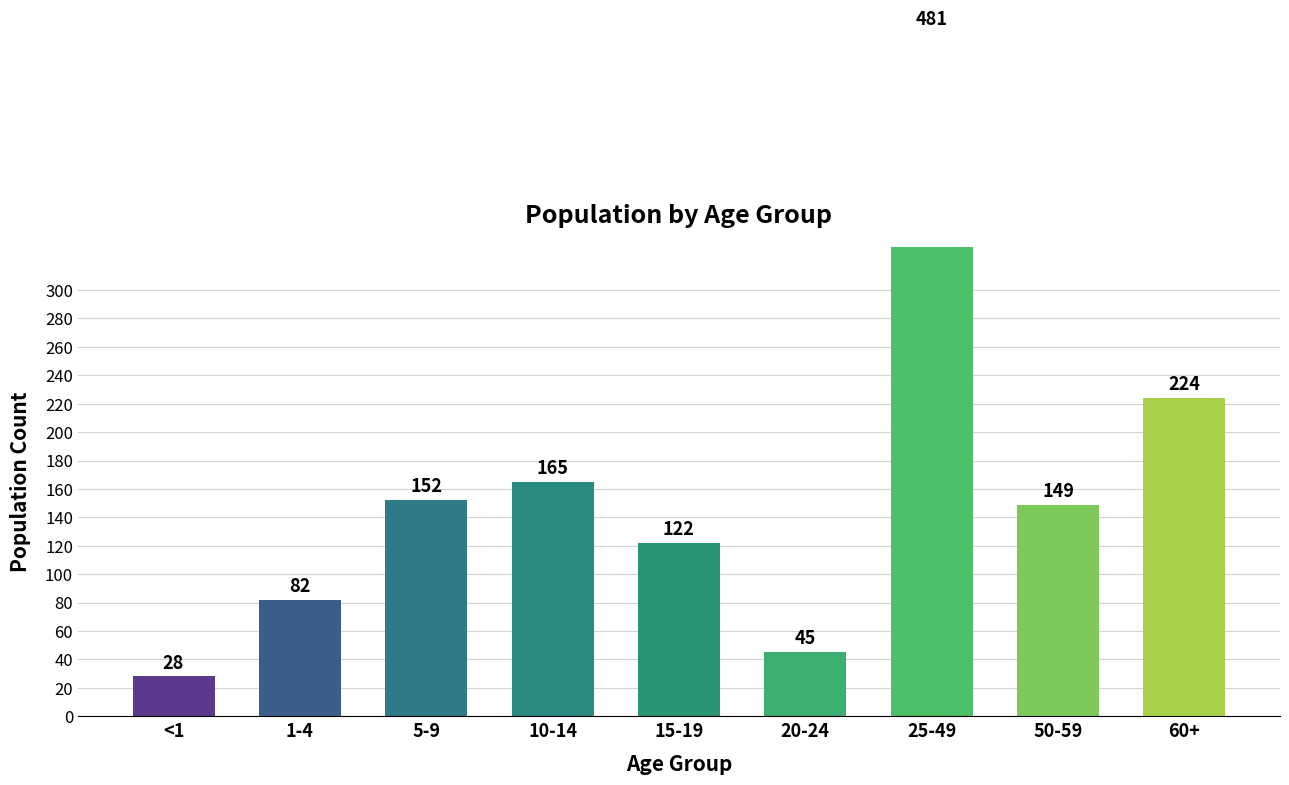

At which category does the chart reach its minimum across all series?

<1